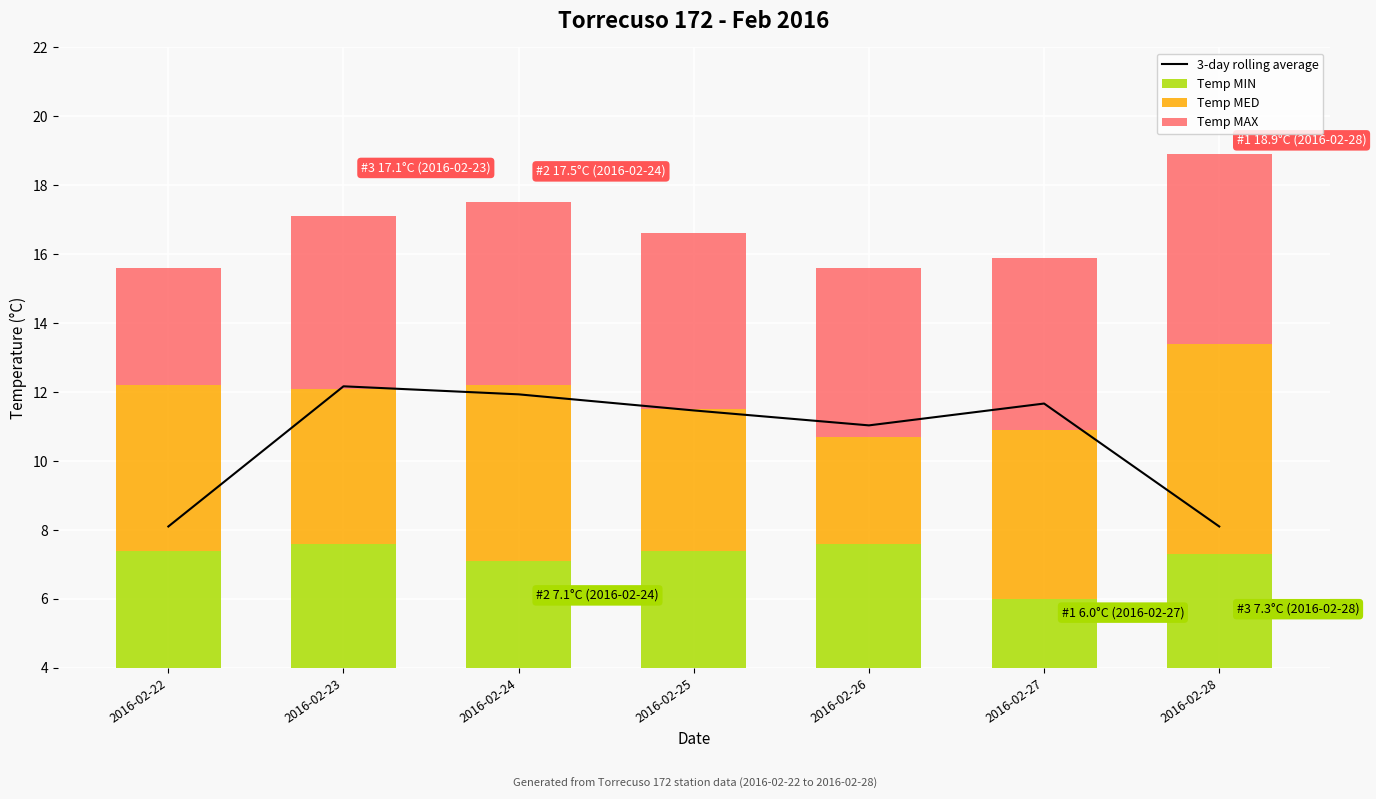

Reading left to right, extract all data points from this chart.

3-day rolling average: 8.1	12.2	11.9	11.5	11.0	11.7	8.1
Temp MIN: 7.4	7.6	7.1	7.4	7.6	6.0	7.3
Temp MED: 4.8	4.5	5.1	4.1	3.1	4.9	6.1
Temp MAX: 3.4	5.0	5.3	5.1	4.9	5.0	5.5